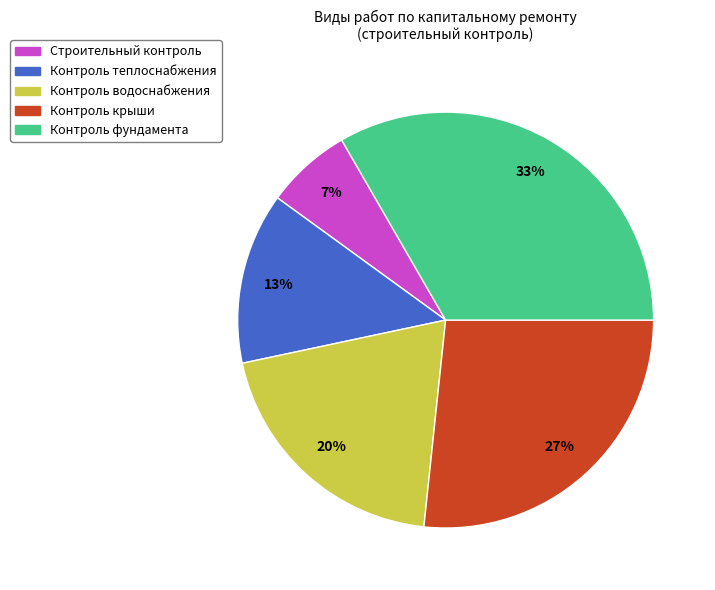

To the nearest percent, what is the average slice percentage?

20%